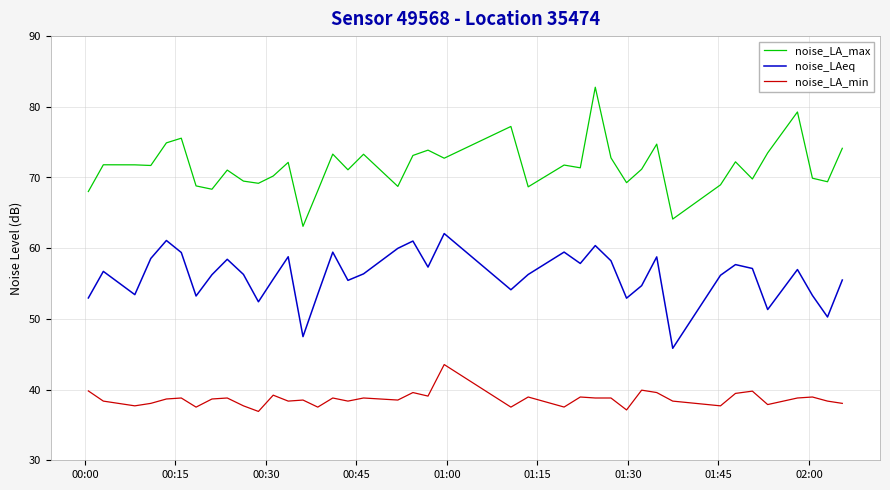

Which series has the widest spread of values?

noise_LA_max